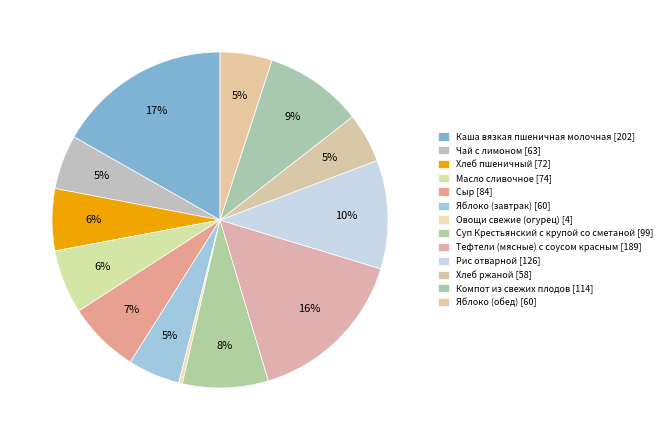

How many segments does this pie chart have?

13